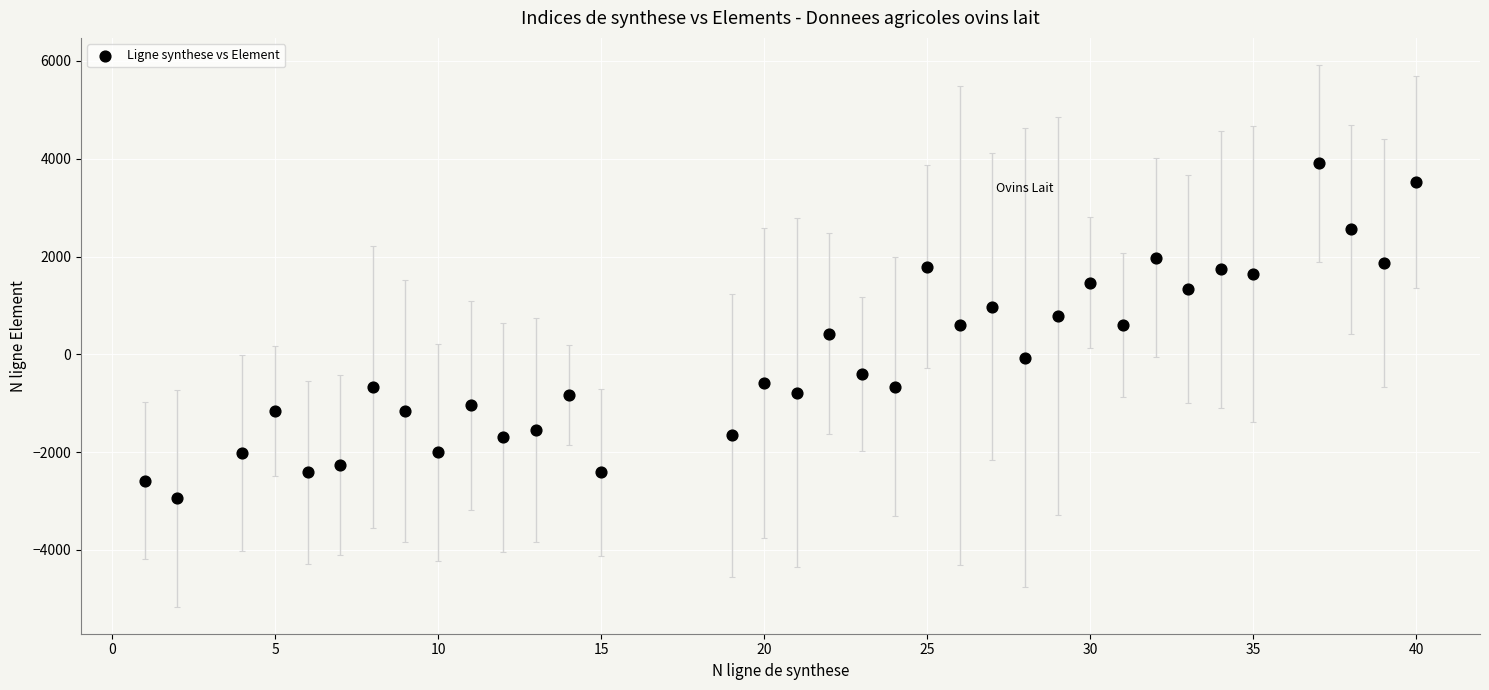

What is the range of Y values (max minus min)?

6842.4